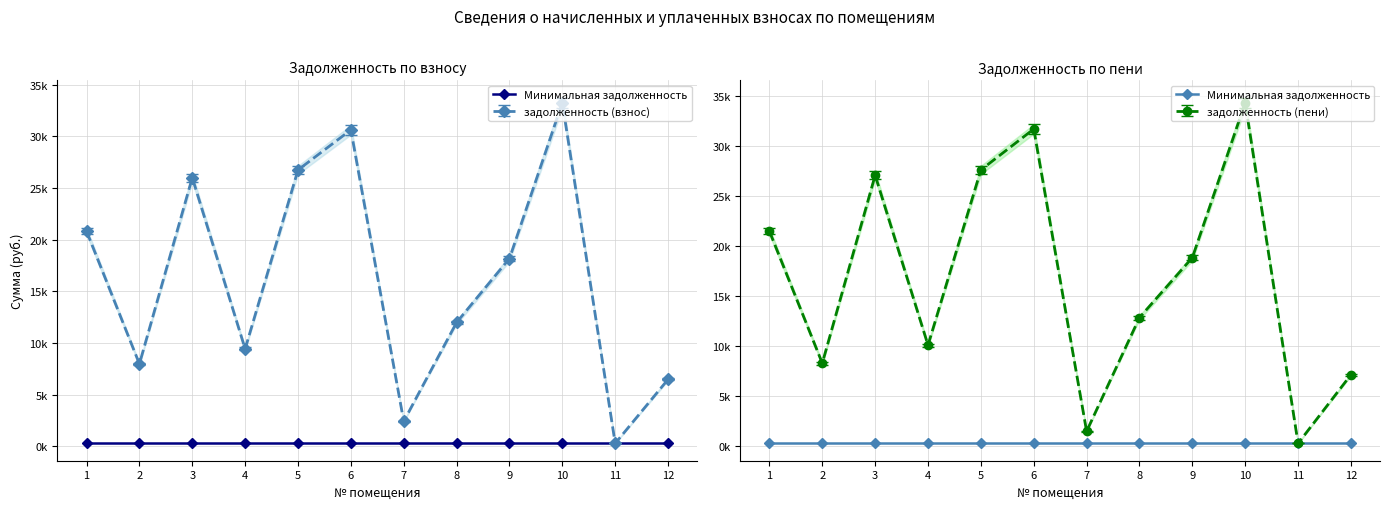

At which label does задолженность (пени) first exceed 18854?

1